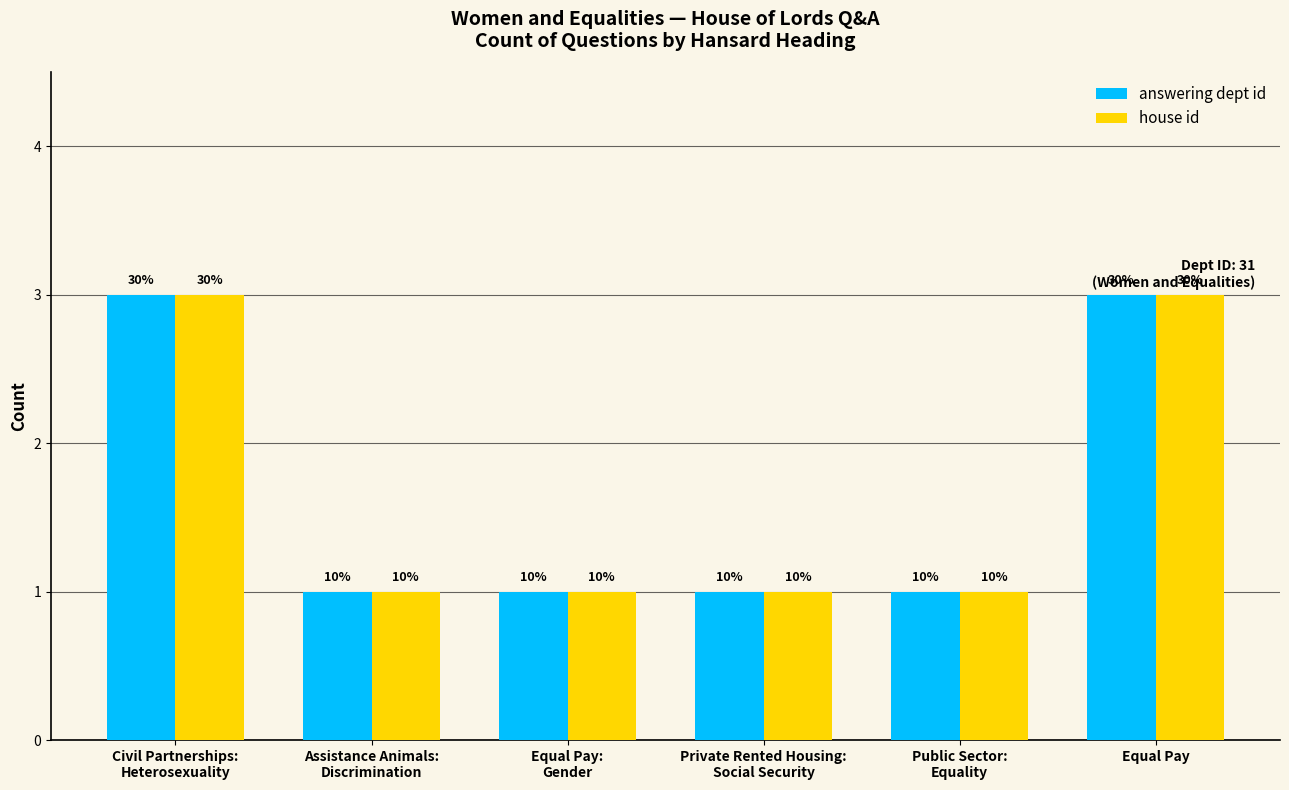

What are all the series names shown in the legend?

answering dept id, house id